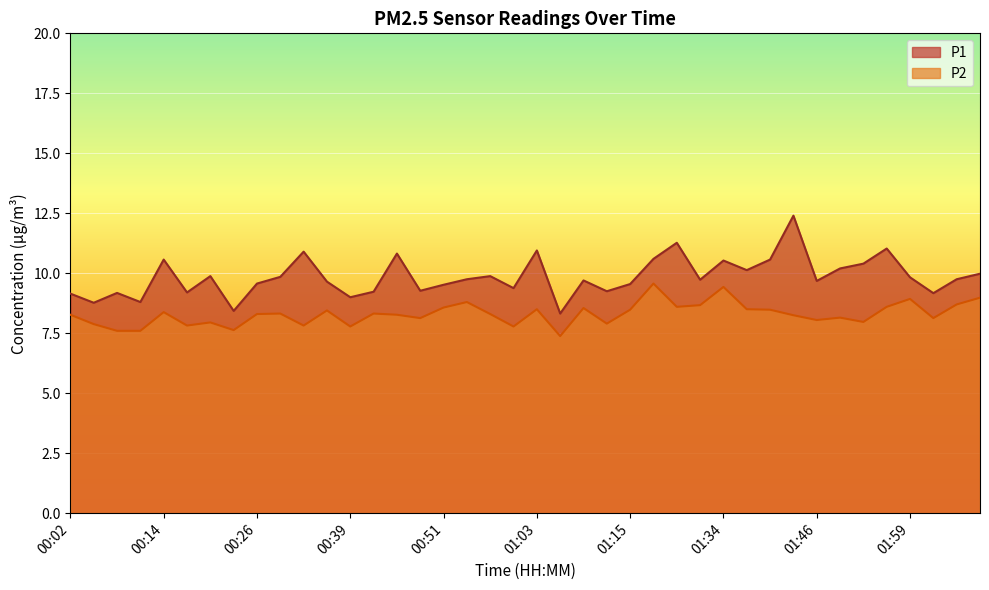

Where is the first local maximum for P2?

00:14